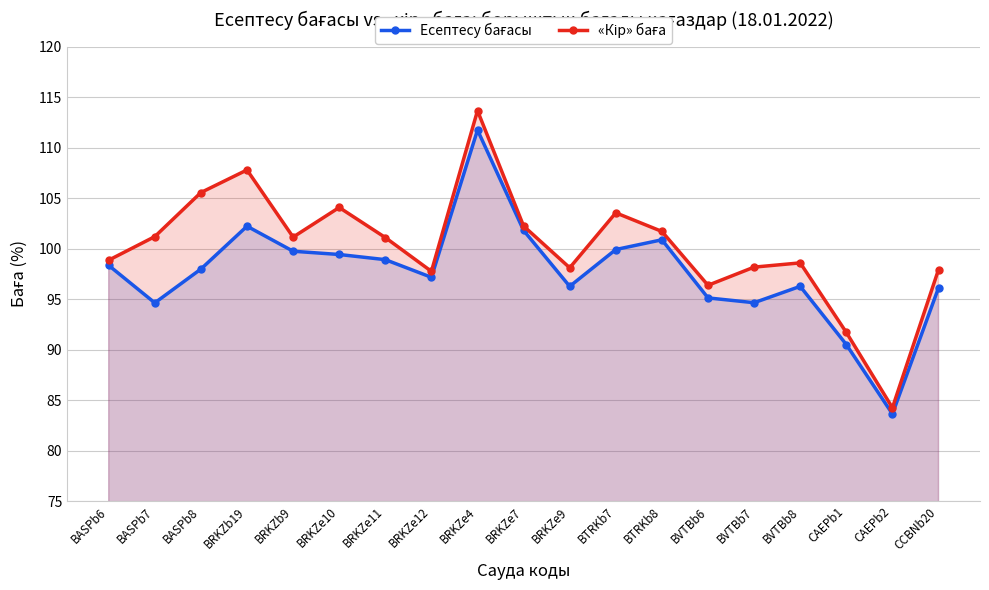

What are all the series names shown in the legend?

Есептесу бағасы, «Кір» баға